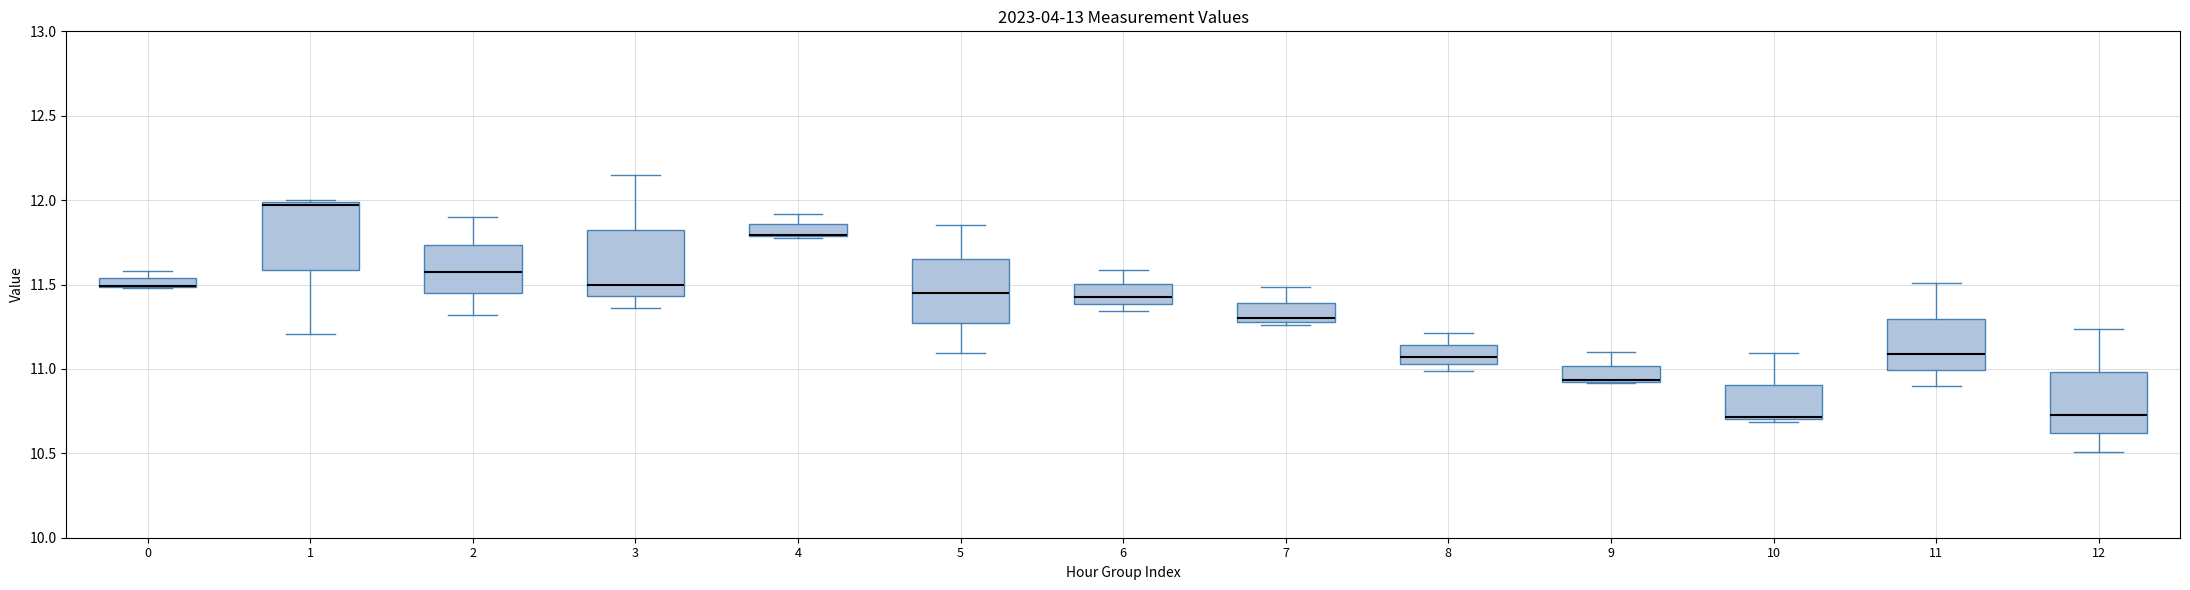

Where is the lower edge of the box at x = 9 on the y-axis? The values are not printed on the chart, so give them approximately, as read against the axis.

10.90